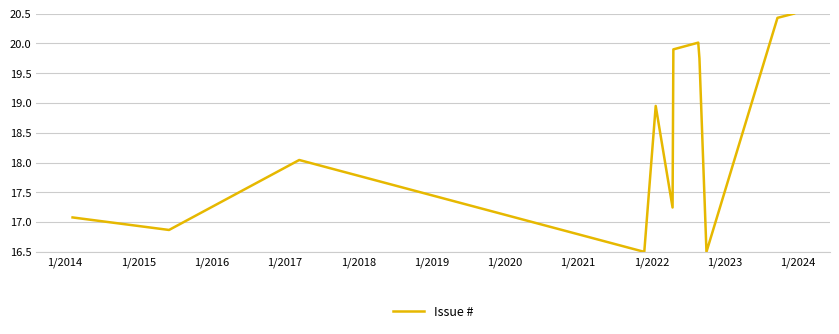

What is the difference between the maximum and minimum values?

4.0